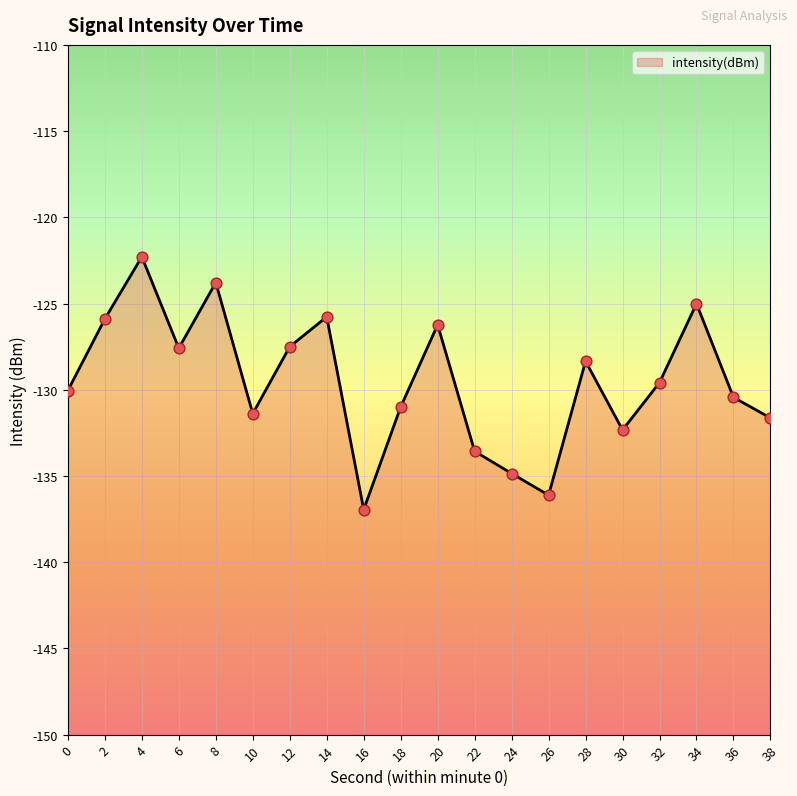

Which series has the largest total across all categories?

intensity(dBm) (line)